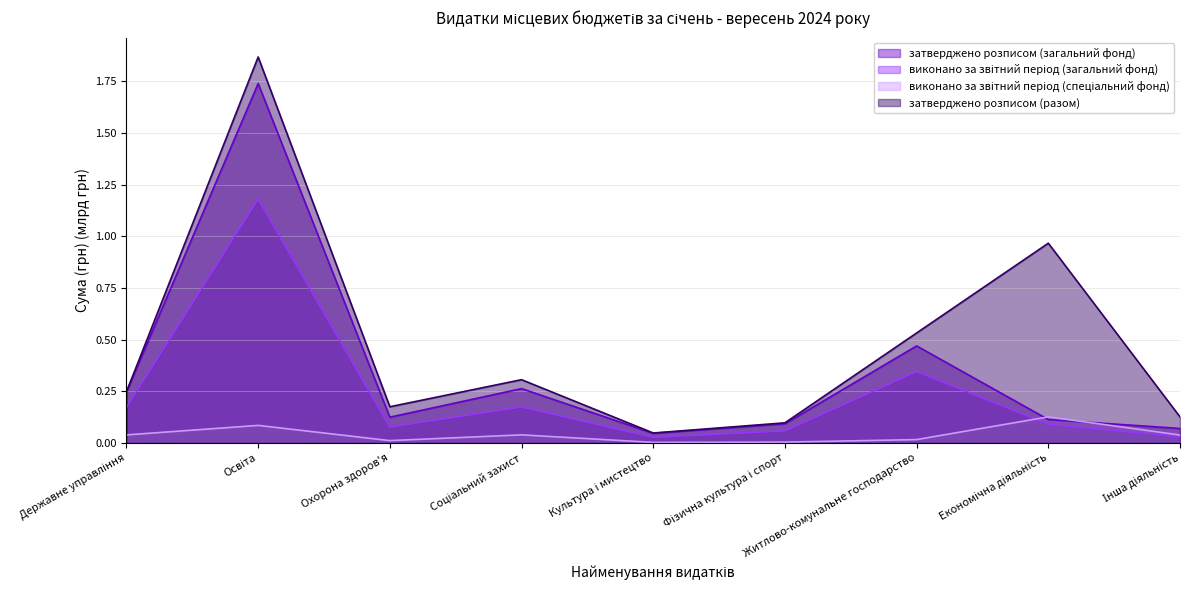

At which category is the sum across all series the highest?

Освіта